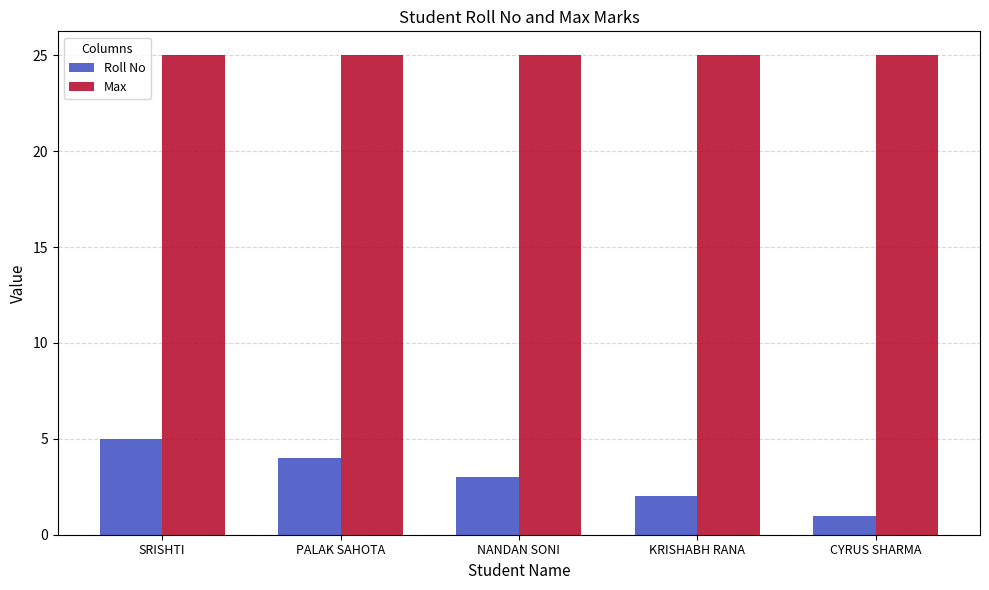

Which series has the largest total across all categories?

Max